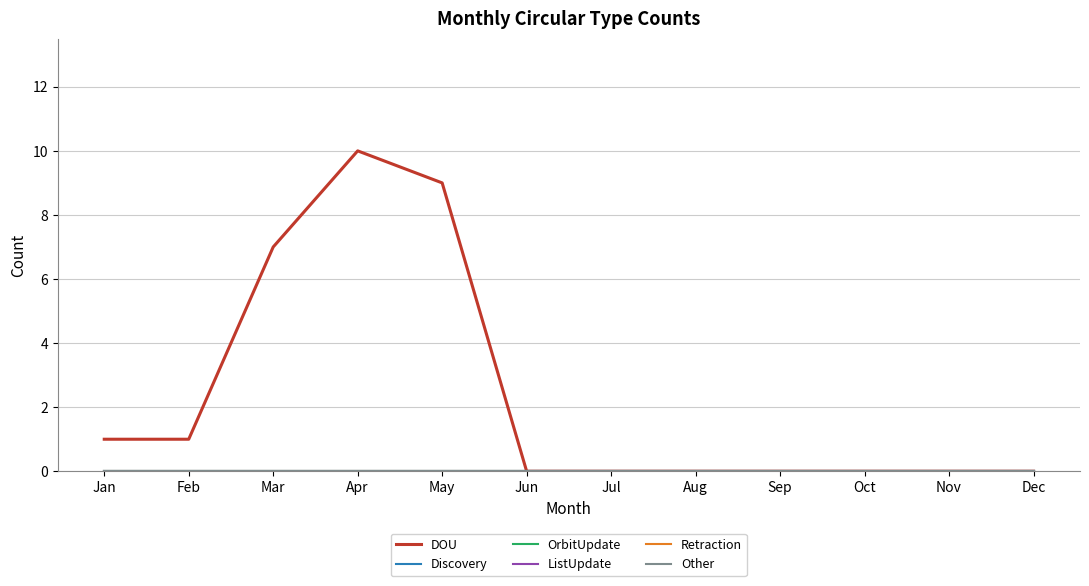

Does the chart display data point markers on the line(s)?

No